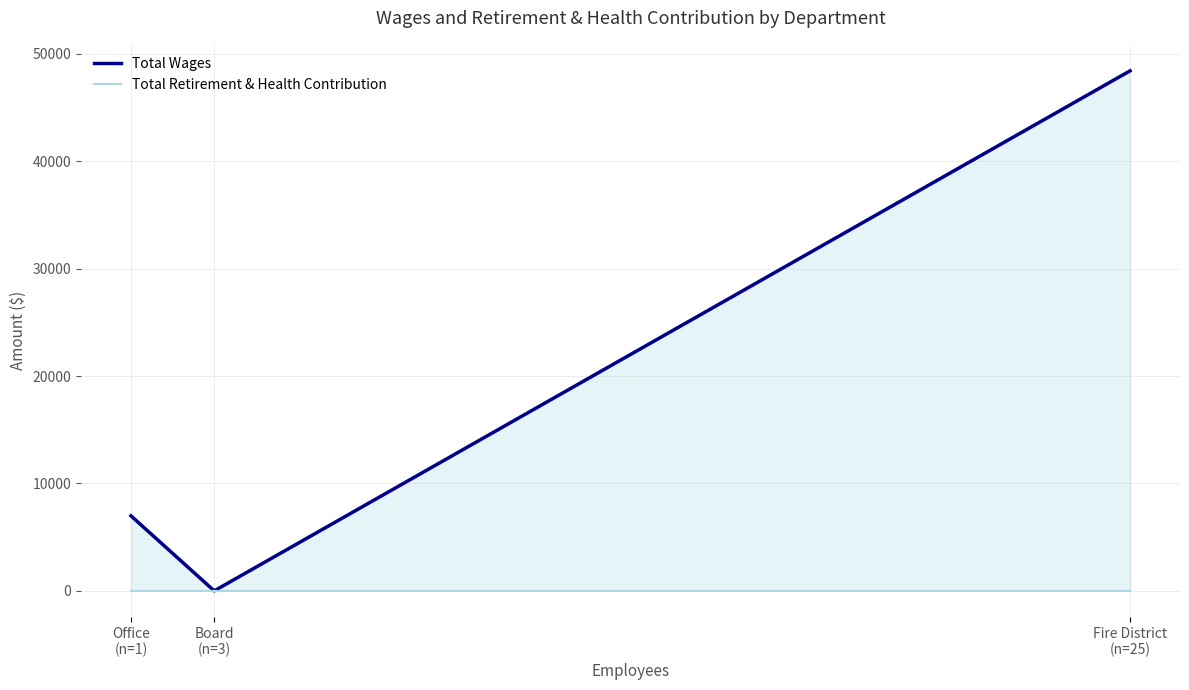

What position from the right is Office
(n=1)?

3